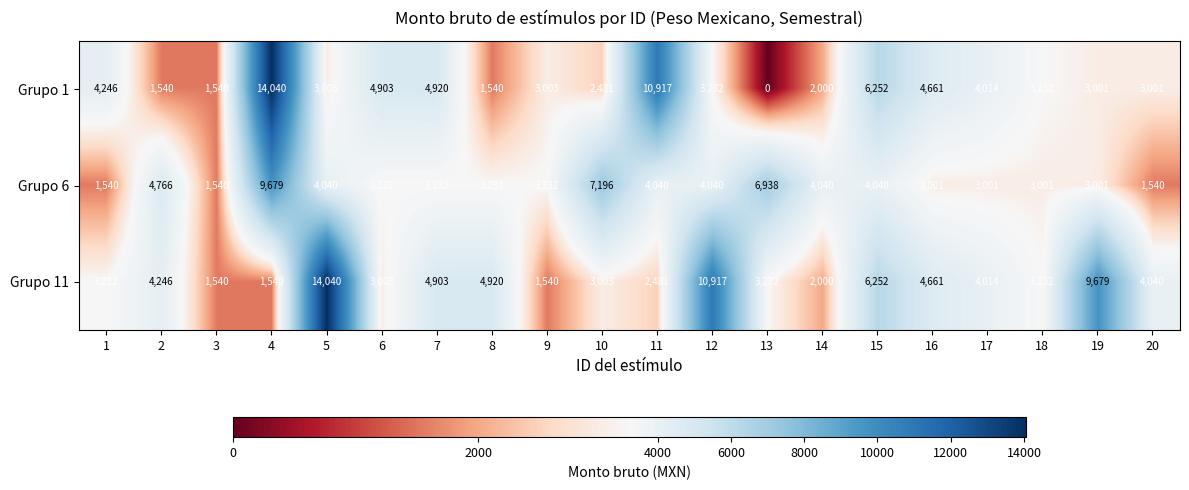

Count the number of data series in this chart.

3